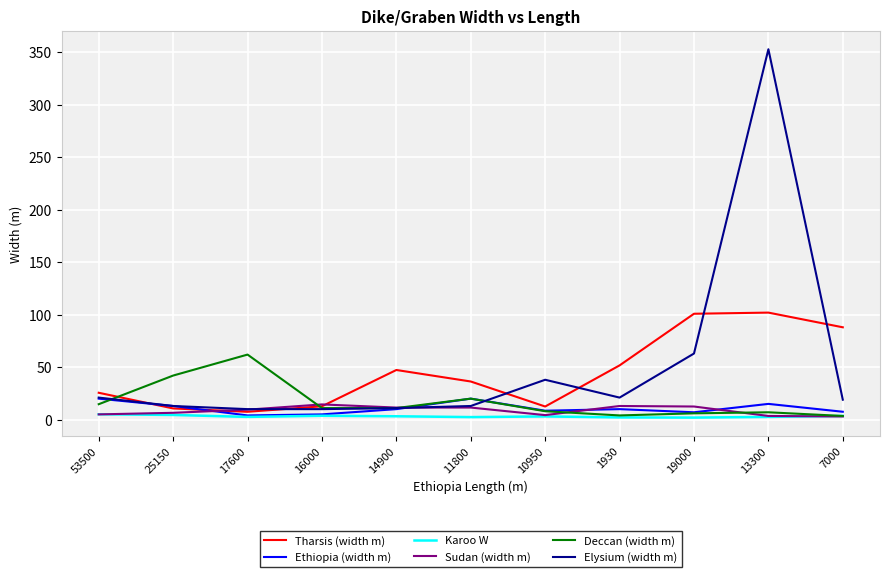

Which series has the largest total across all categories?

Elysium (width m)